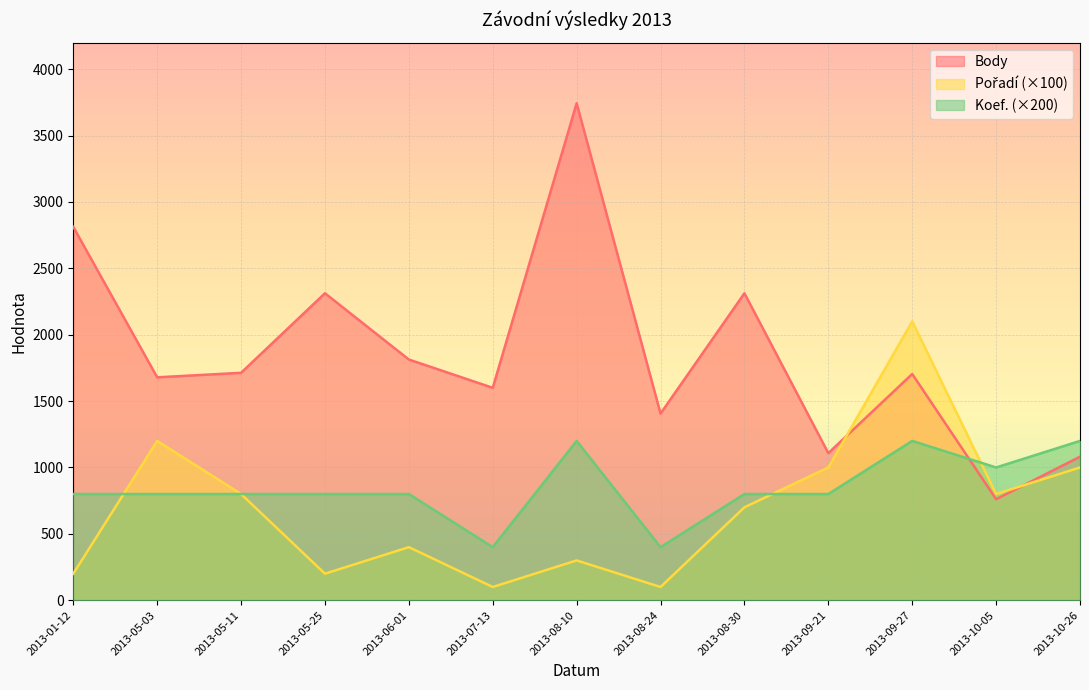

Is the value of Pořadí at 2013-05-11 greater than the value of Body at 2013-06-01?

No